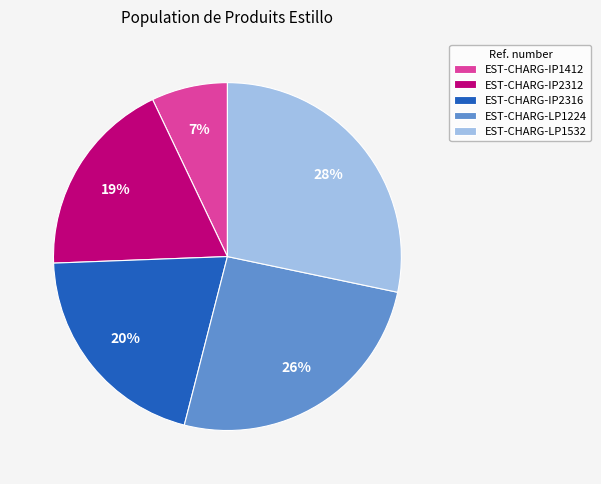

How many slices are in this pie chart?

5